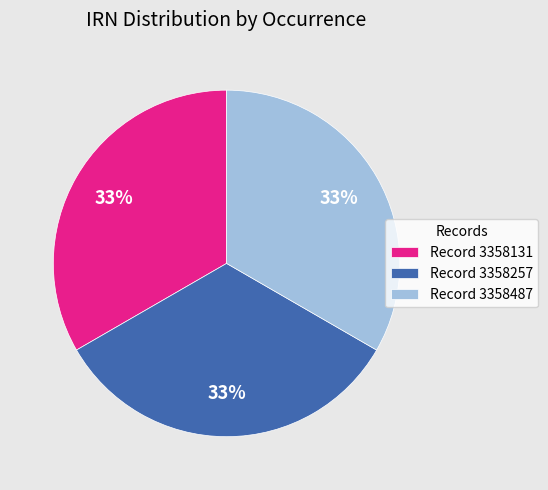

Is there a majority slice in this chart?

No